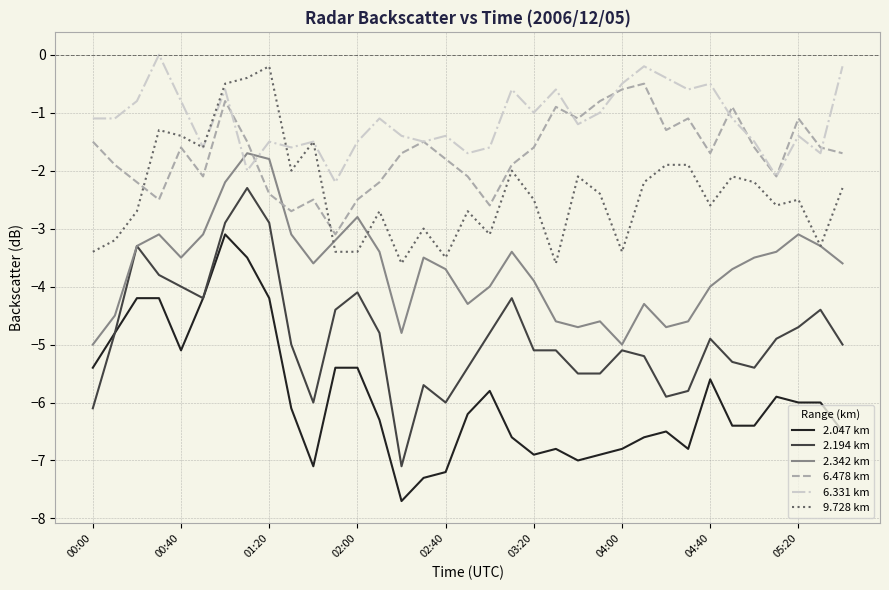

Which series ends up on top after the final intersection of 6.478 km and 9.728 km?

6.478 km